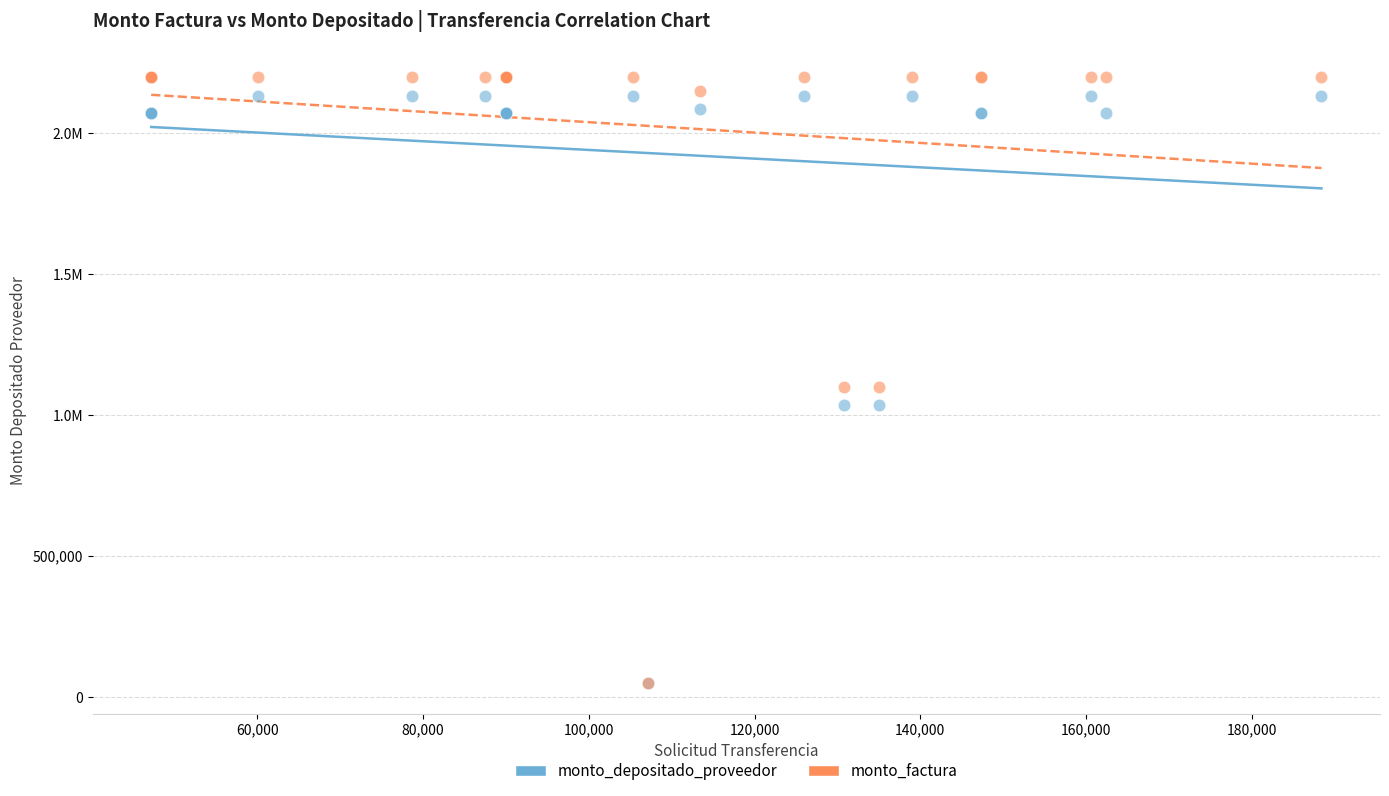

What are all the series names shown in the legend?

monto_depositado_proveedor, monto_factura